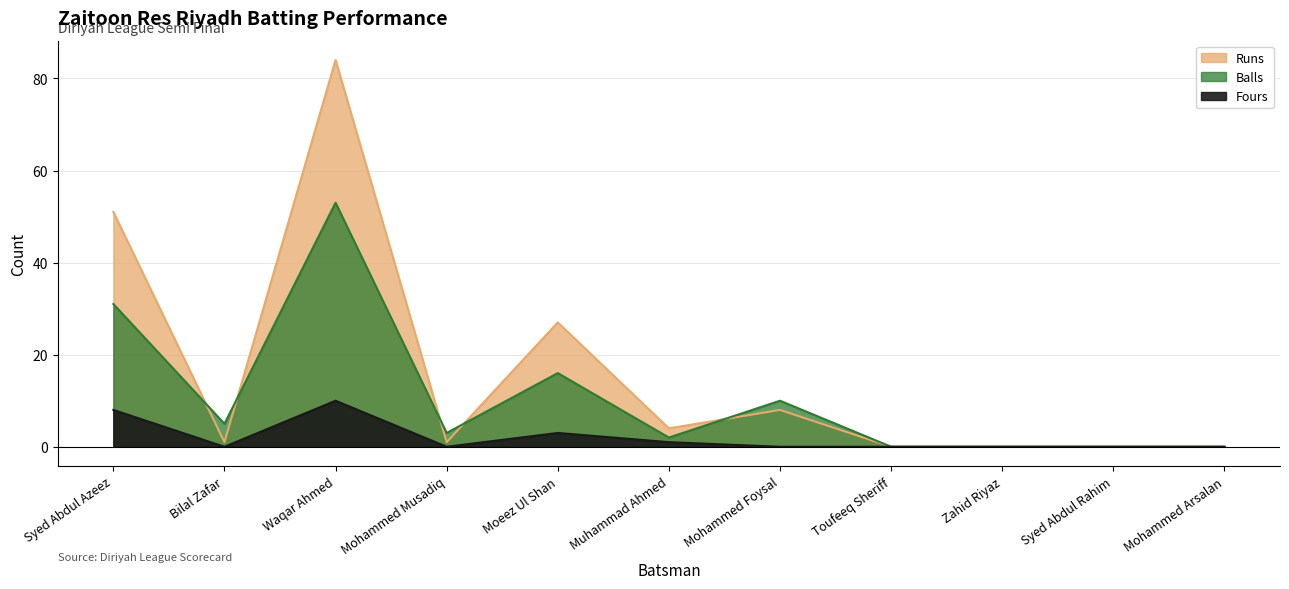

What is the maximum value for Runs?

84